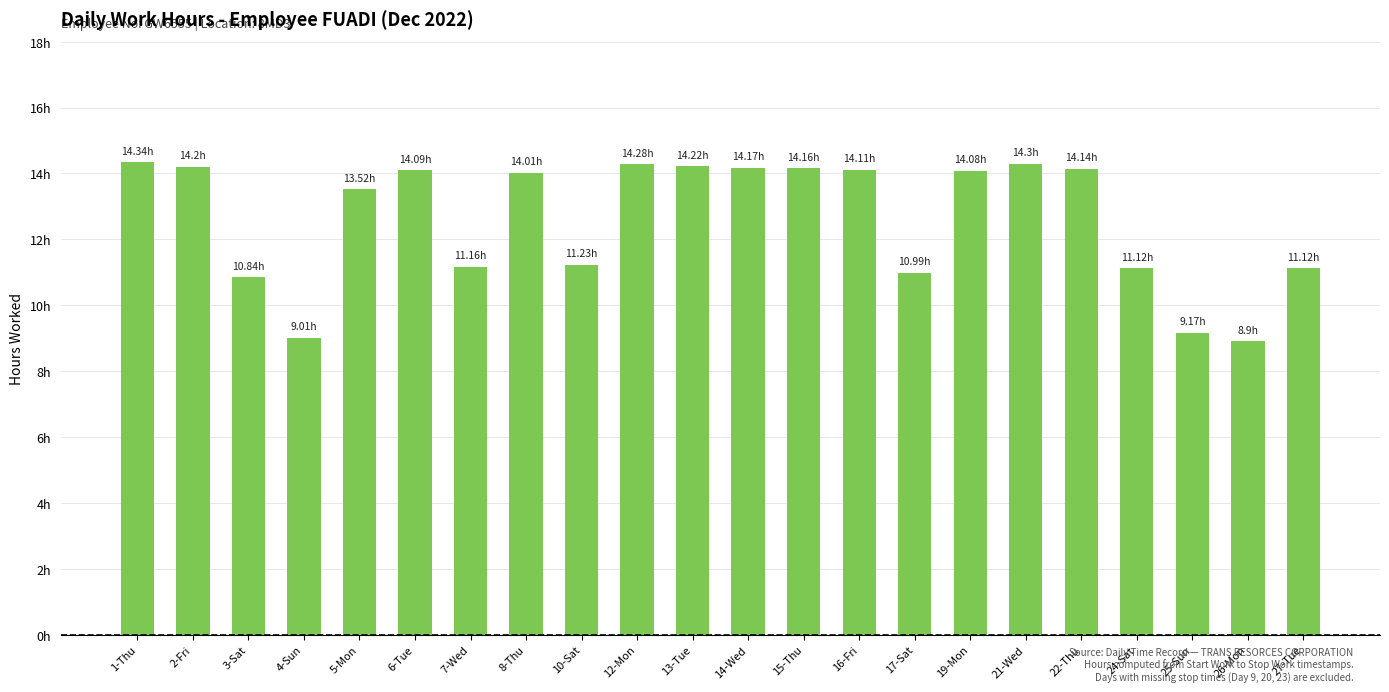

At which label is the value closest to 11?

17-Sat